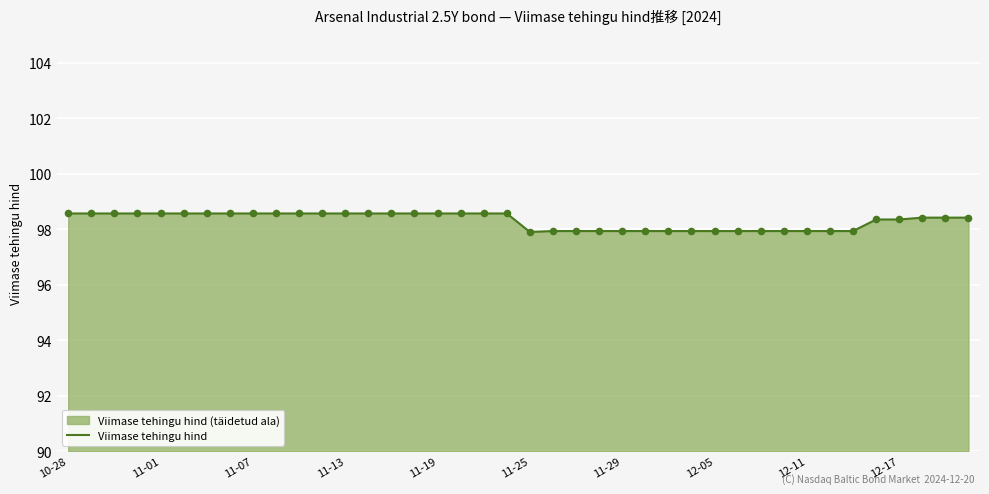

Approximately how many times larger is the value at 19 compared to 39?

1.0